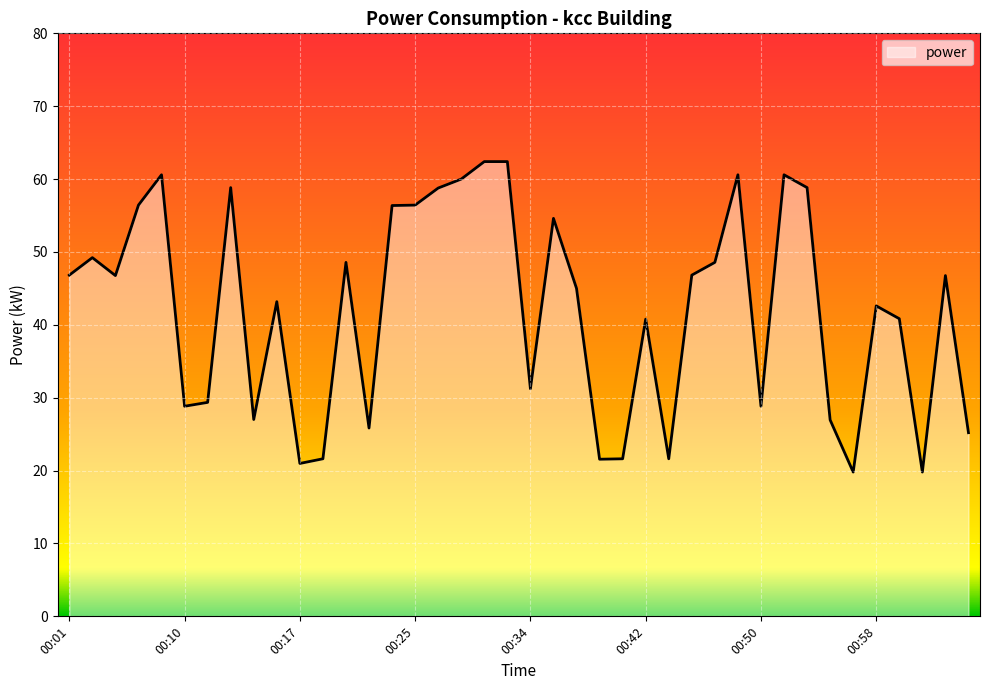

What is the difference between the maximum and minimum values?

42.6